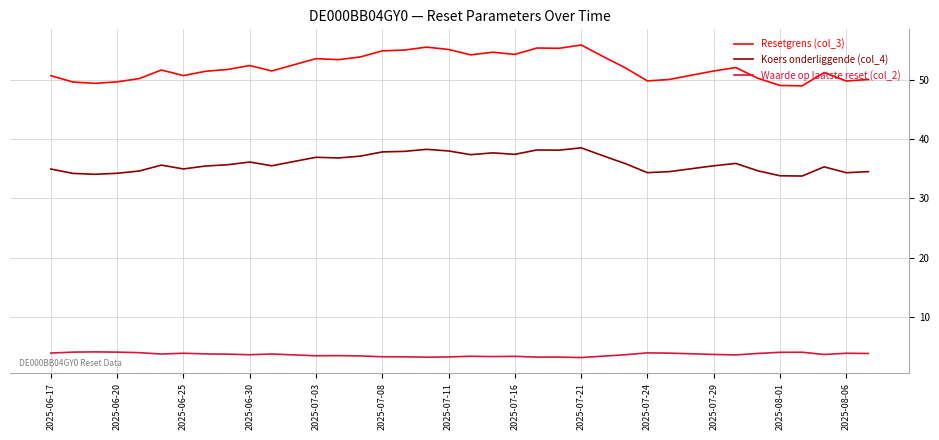

True or false: Waarde op laatste reset (col_2) and Koers onderliggende (col_4) intersect in this chart.

False